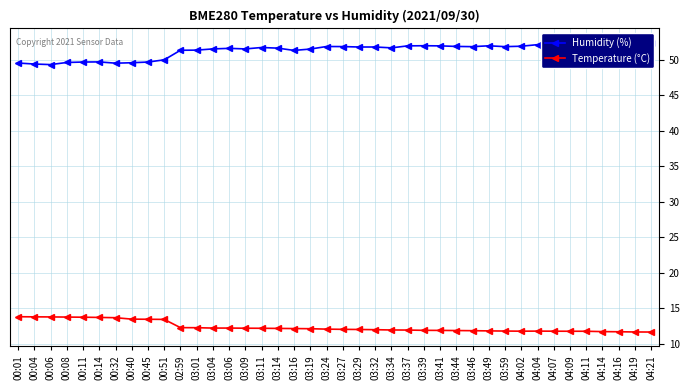

What is the total value across all series at 00:51?

63.4